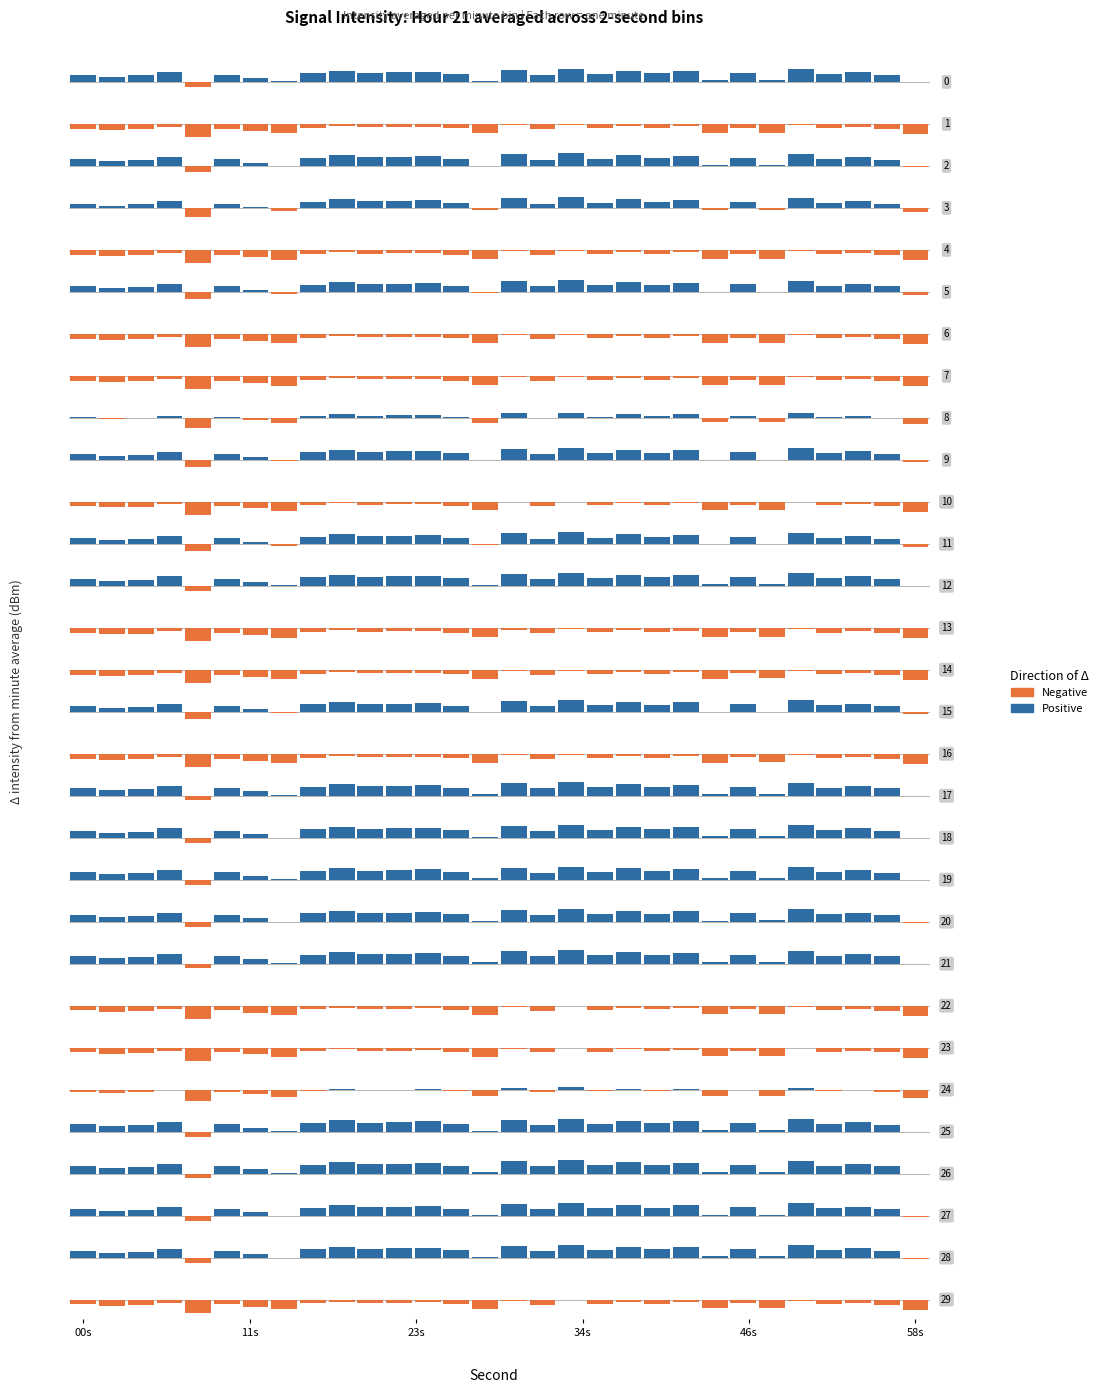

What are all the series names shown in the legend?

Negative, Positive